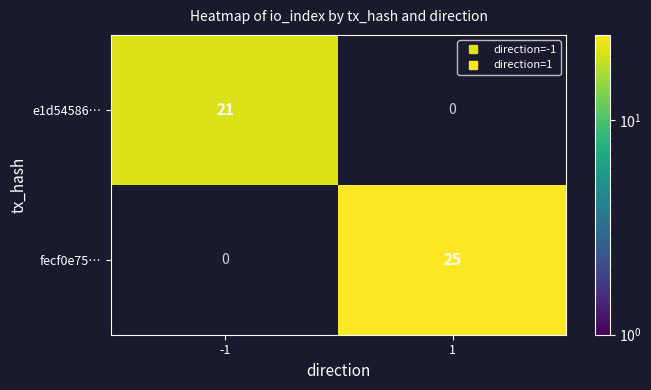

List the series in order of their overall mean, lowest first.

e1d54586…, fecf0e75…